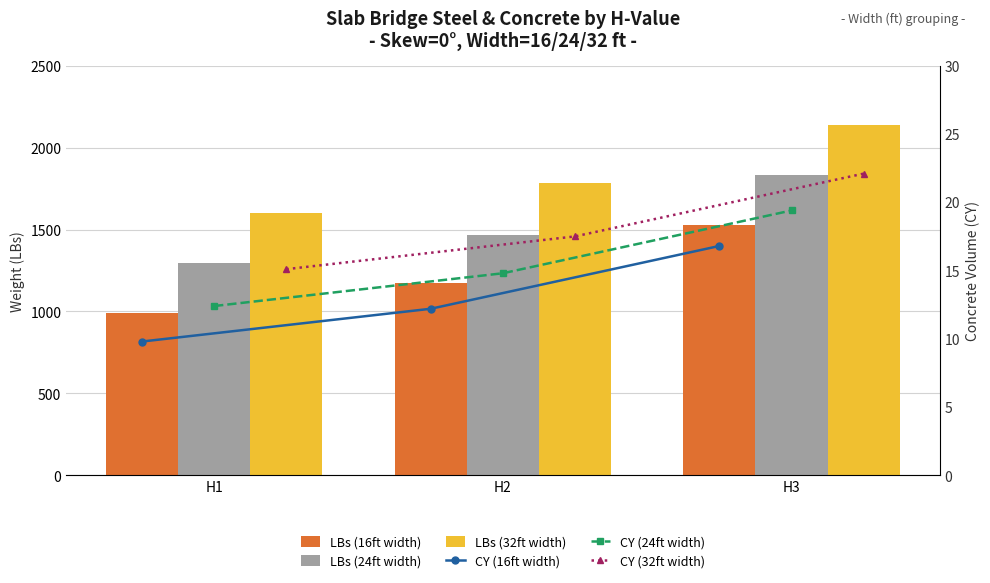

How many data points in CY (32ft width) are less than 17?

1